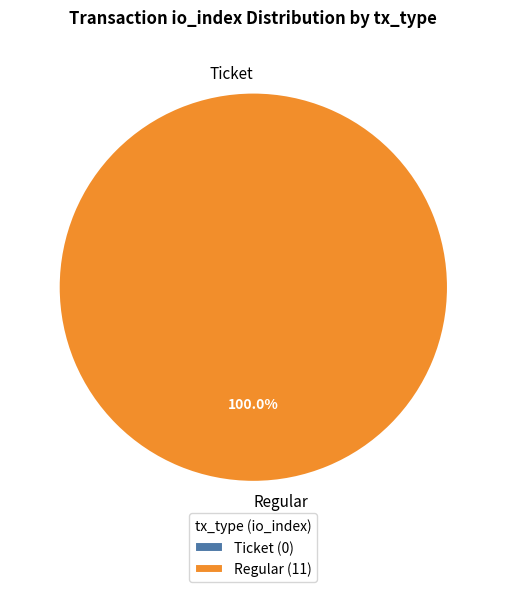

To the nearest percent, what percentage of the pie is Regular?

100%